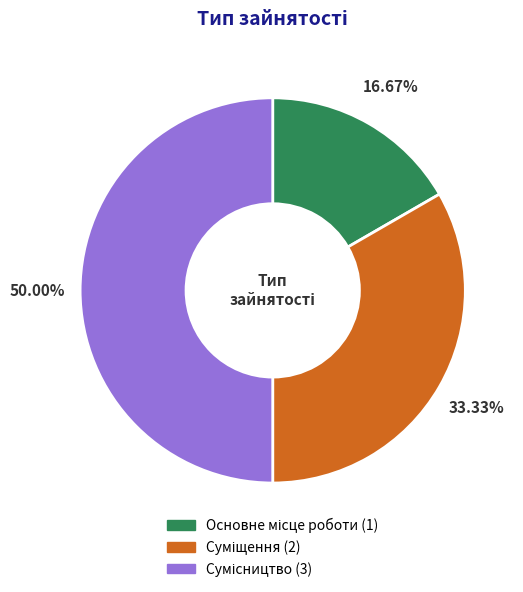

To the nearest percent, what is the average slice percentage?

33%